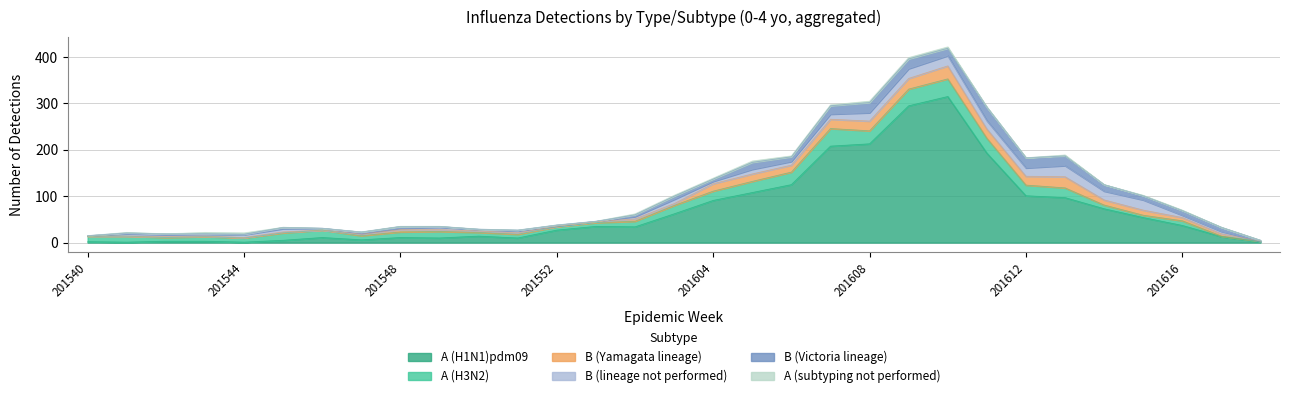

Which has a higher value, 201617 or 201603?

201603